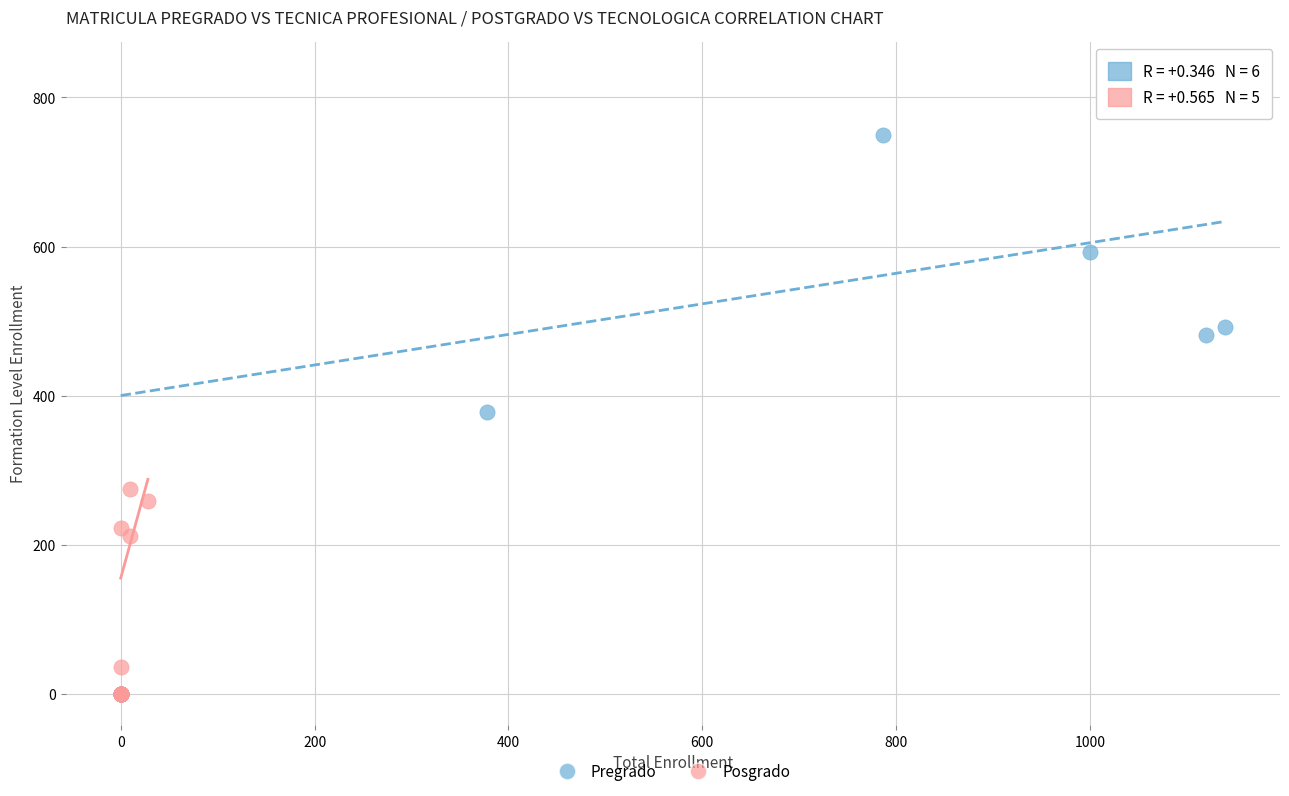

Which series has the widest spread of Y values?

Pregrado